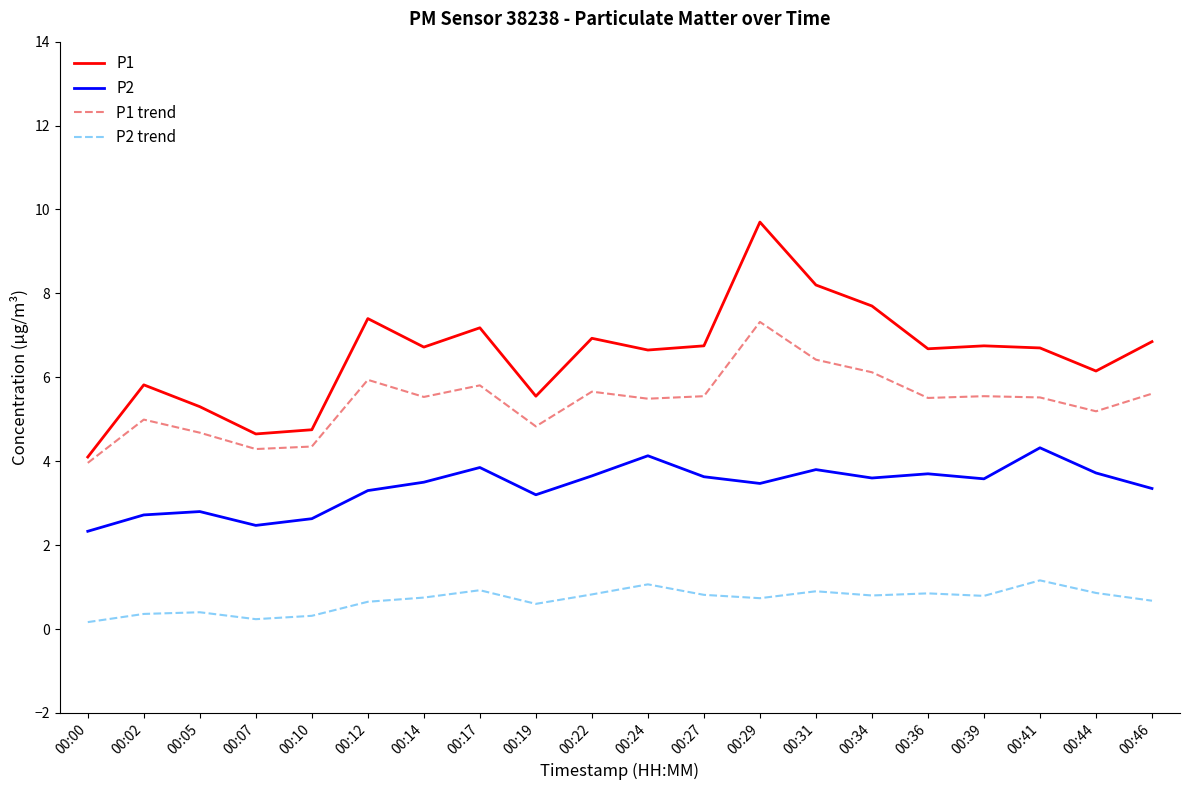

The P2 trend series shows 0.3 at 00:34. True or false?

False